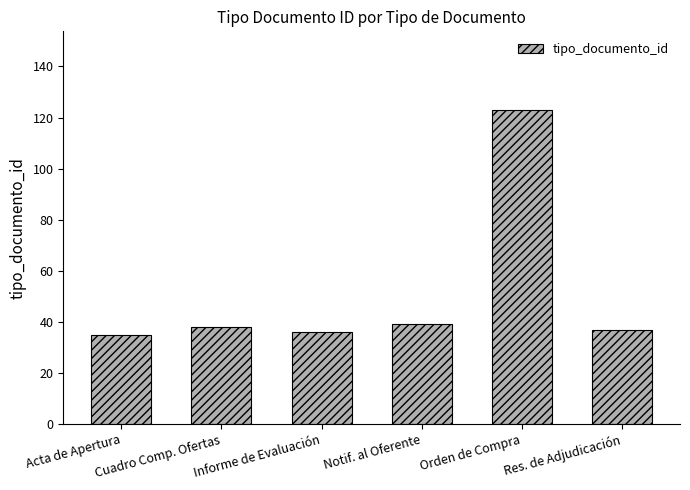

Count the number of categories in the chart.

6